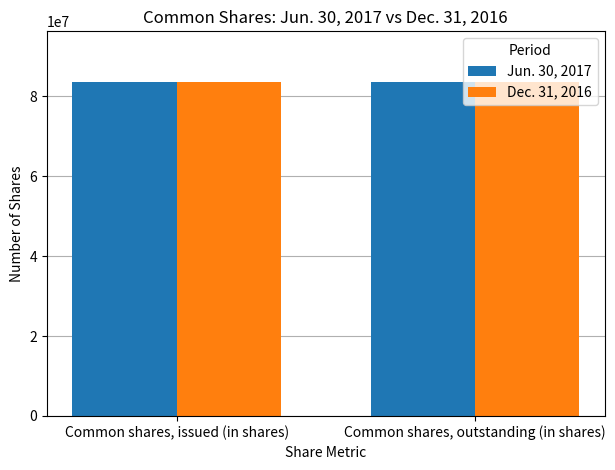

What value does the Jun. 30, 2017 series have at Common shares, outstanding (in shares)?

83659353